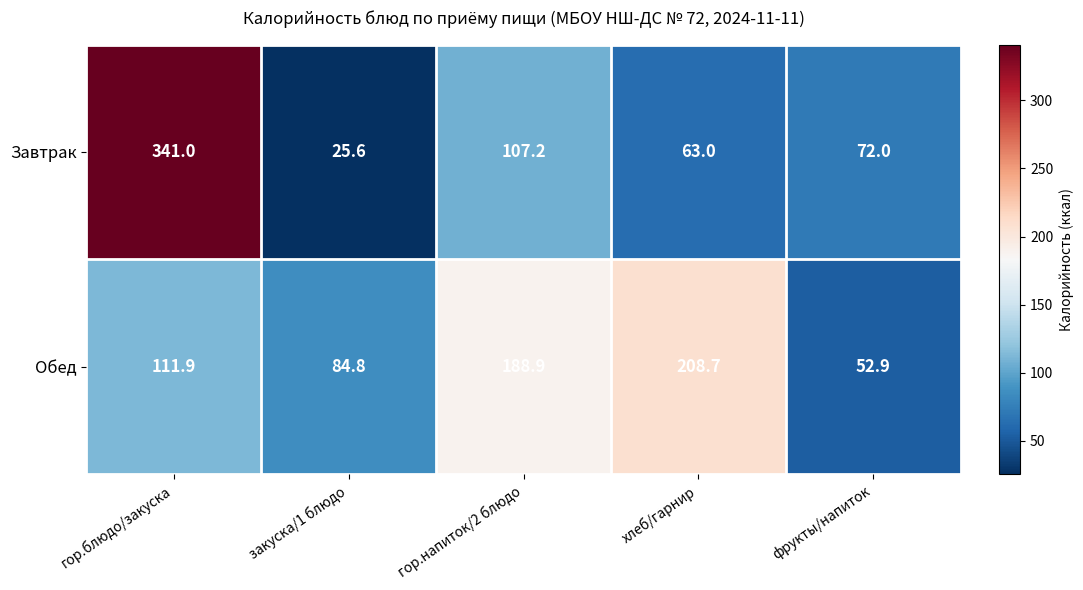

Which series changed the most between гор.напиток/2 блюдо and хлеб/гарнир?

Завтрак